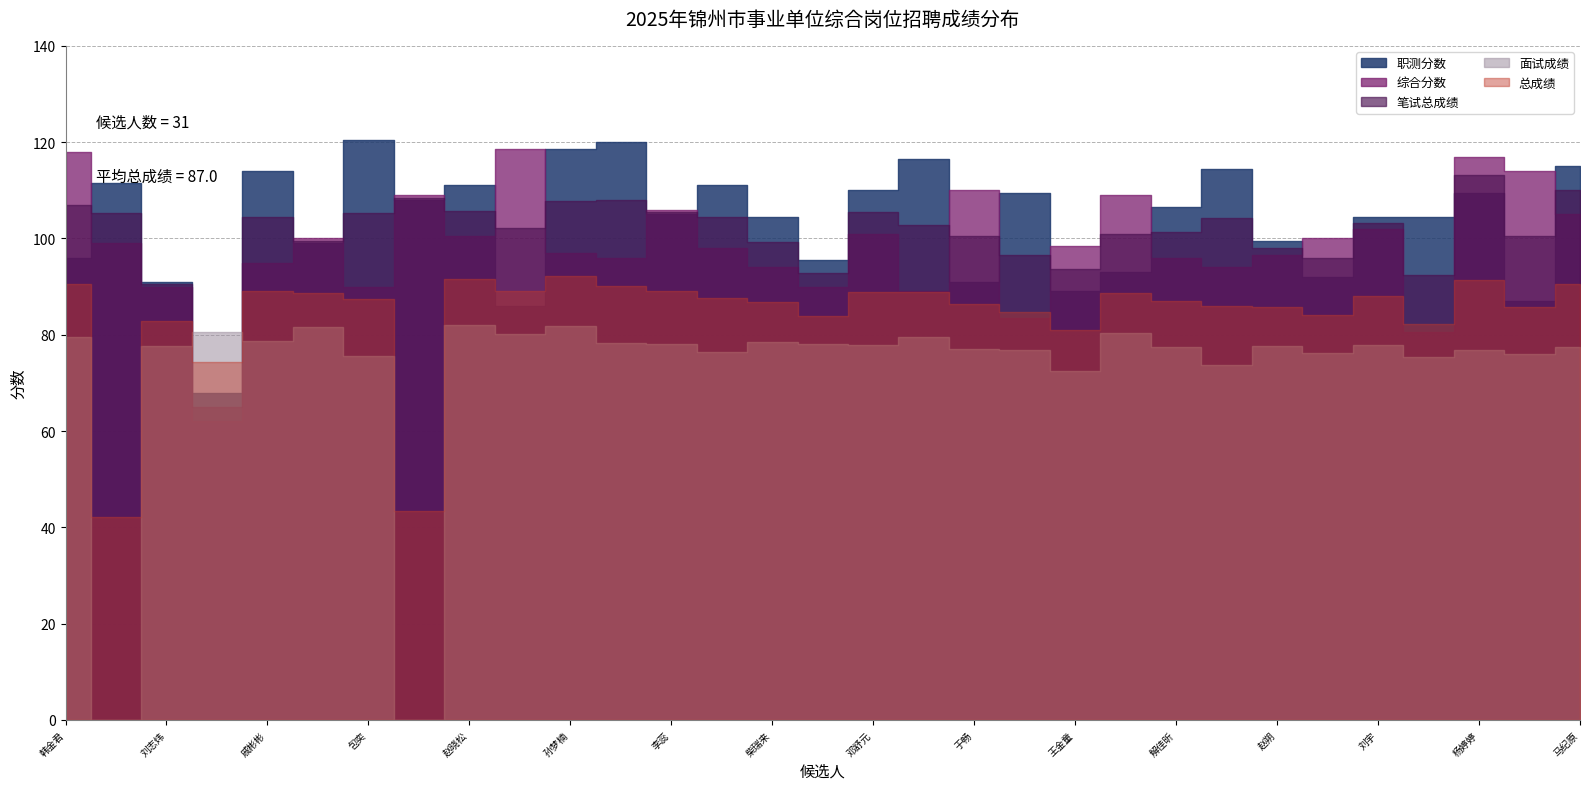

Reading left to right, transcribe all the data shown in this chart.

职测分数: 96.0	111.5	91.0	68.0	114.0	99.0	120.5	108.0	111.0	86.0	118.5	120.0	105.0	111.0	104.5	95.5	110.0	116.5	91.0	109.5	89.0	93.0	106.5	114.5	99.5	92.0	104.5	104.5	109.5	87.0	115.0
综合分数: 118.0	99.0	90.0	62.0	95.0	100.0	90.0	109.0	100.5	118.5	97.0	96.0	106.0	98.0	94.0	90.0	101.0	89.0	110.0	83.5	98.5	109.0	96.0	94.0	96.5	100.0	102.0	80.5	117.0	114.0	105.0
笔试总成绩: 107.0	105.2	90.5	65.0	104.5	99.5	105.2	108.5	105.8	102.2	107.8	108.0	105.5	104.5	99.2	92.8	105.5	102.8	100.5	96.5	93.8	101.0	101.2	104.2	98.0	96.0	103.2	92.5	113.2	100.5	110.0
面试成绩: 79.6	0.0	77.6	80.6	78.8	81.6	75.6	0.0	82.0	80.2	81.8	78.2	78.0	76.4	78.4	78.0	77.8	79.6	77.0	76.8	72.4	80.4	77.4	73.8	77.6	76.2	77.8	75.4	76.8	76.0	77.4
总成绩: 90.6	42.1	82.8	74.4	89.1	88.8	87.5	43.4	91.5	89.0	92.2	90.1	89.0	87.6	86.7	83.9	88.9	88.9	86.4	84.7	80.9	88.6	86.9	86.0	85.8	84.1	88.0	82.2	91.4	85.8	90.4